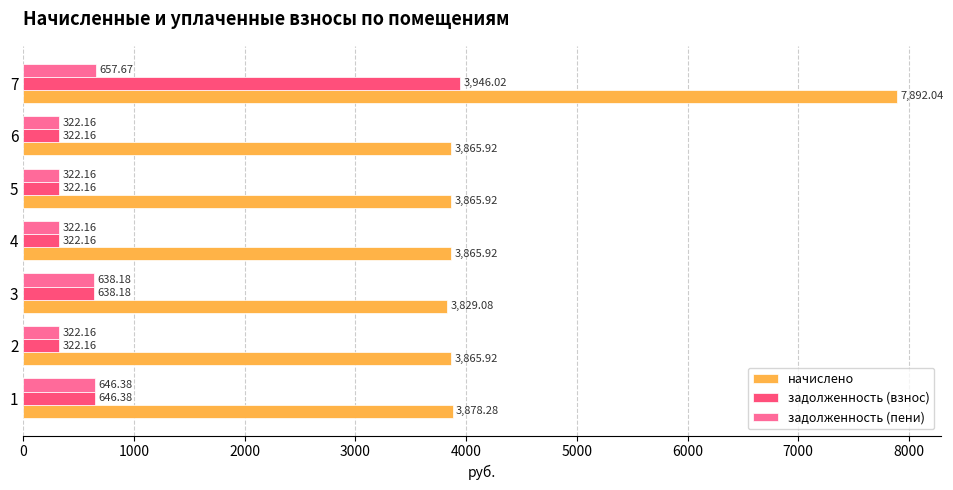

What is the spread (max minus min) of values at 6?

3543.8